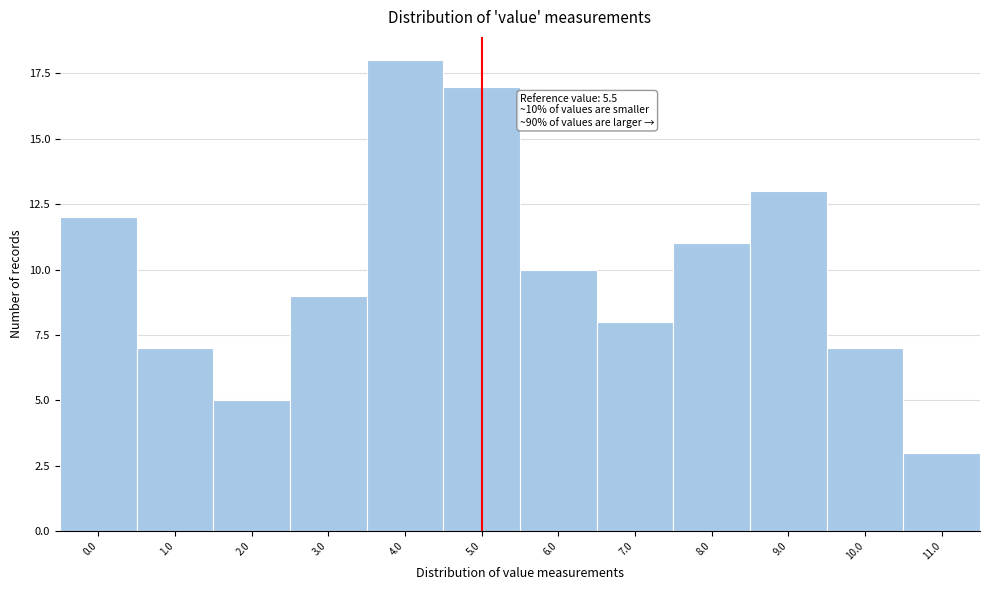

Reading left to right, transcribe all the data shown in this chart.

0.0=12	1.0=7	2.0=5	3.0=9	4.0=18	5.0=17	6.0=10	7.0=8	8.0=11	9.0=13	10.0=7	11.0=3